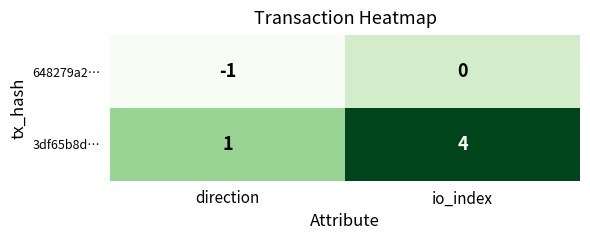

Reading left to right, what are all the values shown in this chart?

648279a2…: direction=-1	io_index=0
3df65b8d…: direction=1	io_index=4